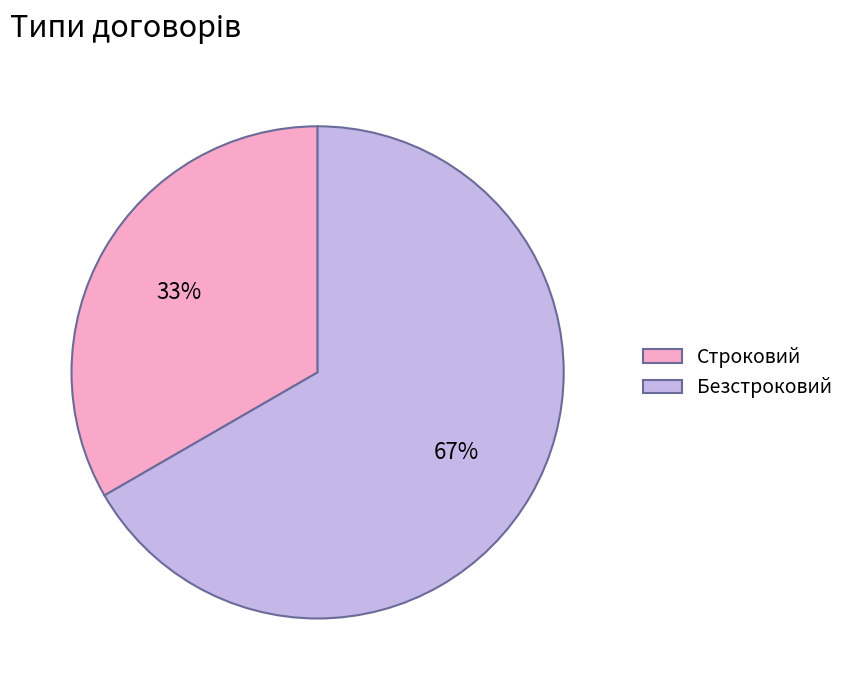

Is there a majority slice in this chart?

Yes